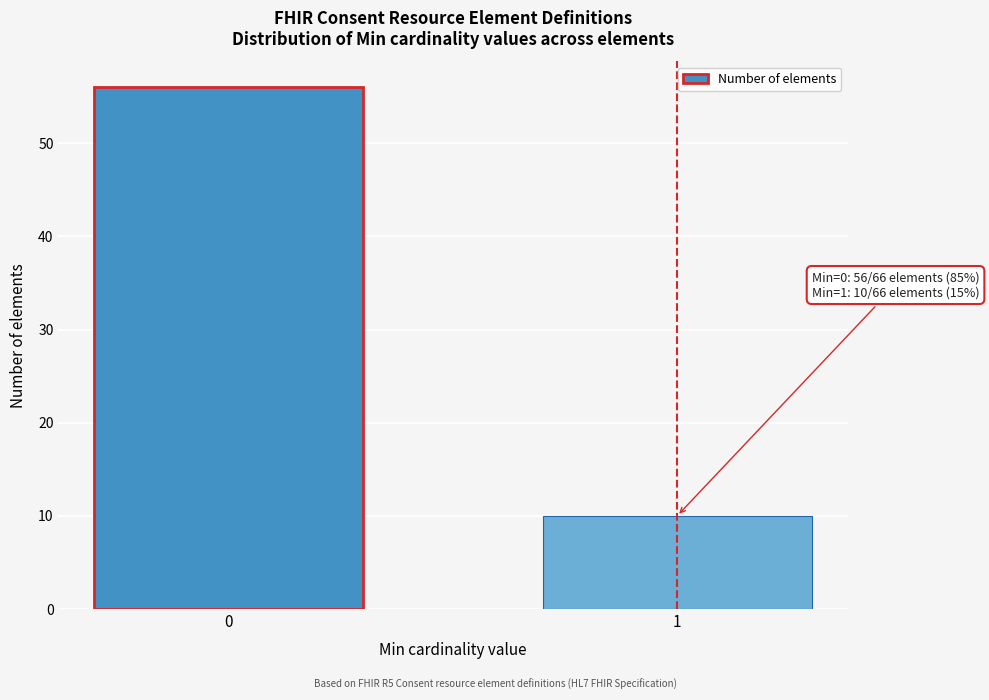

Reading left to right, extract all data points from this chart.

56	10